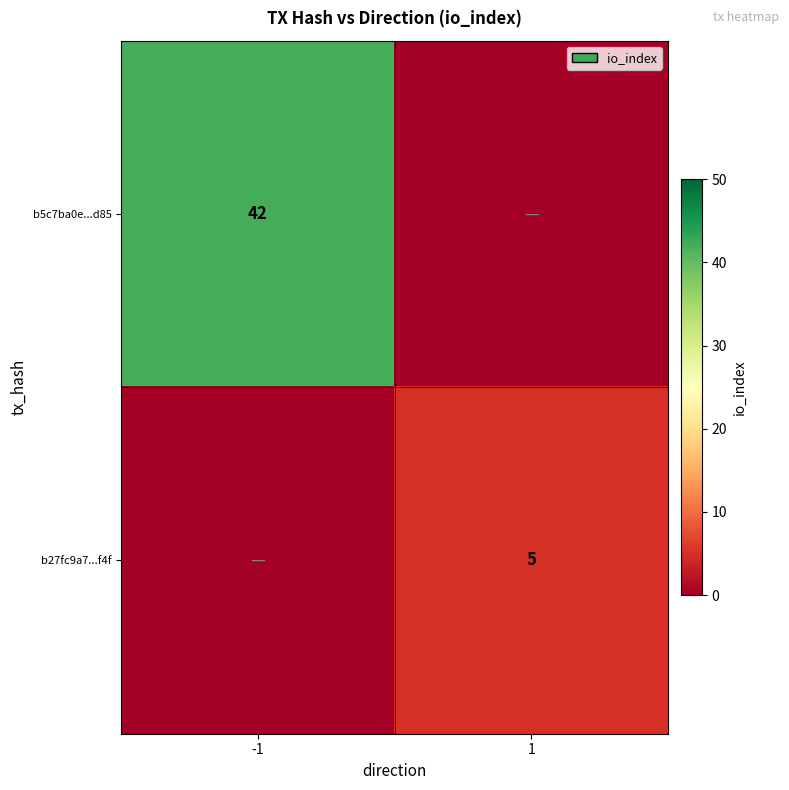

True or false: b5c7ba0e...d85 has a value of 42 at -1.

True